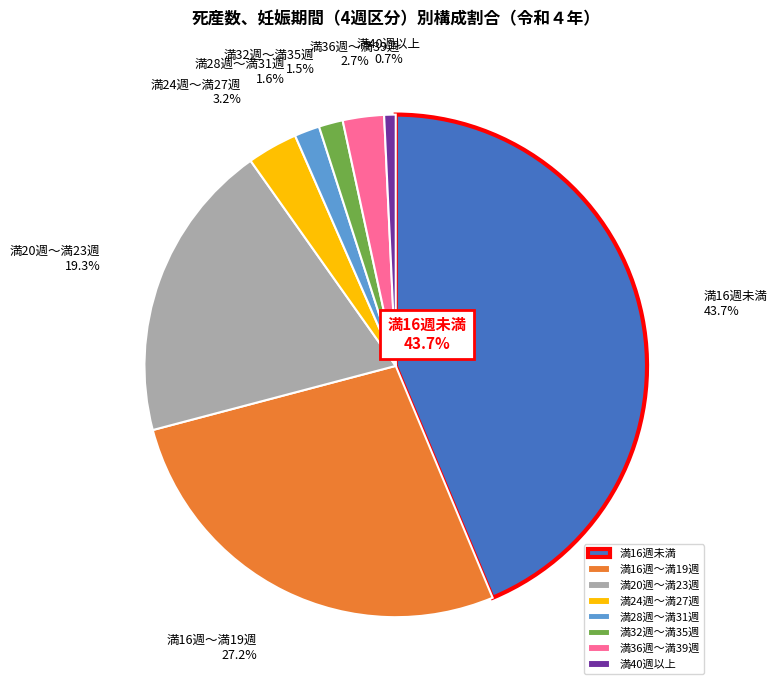

What is the ratio of the value at 満24週～満27週 to the value at 満32週～満35週?

2.1